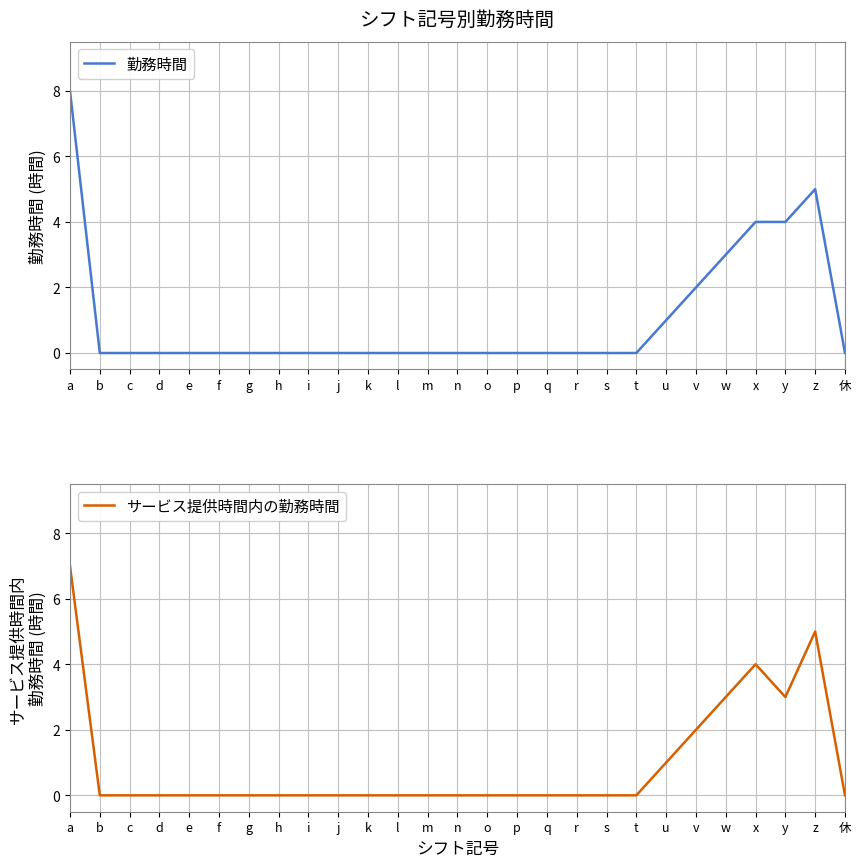

List the series in order of their peak value, lowest first.

サービス提供時間内の勤務時間, 勤務時間